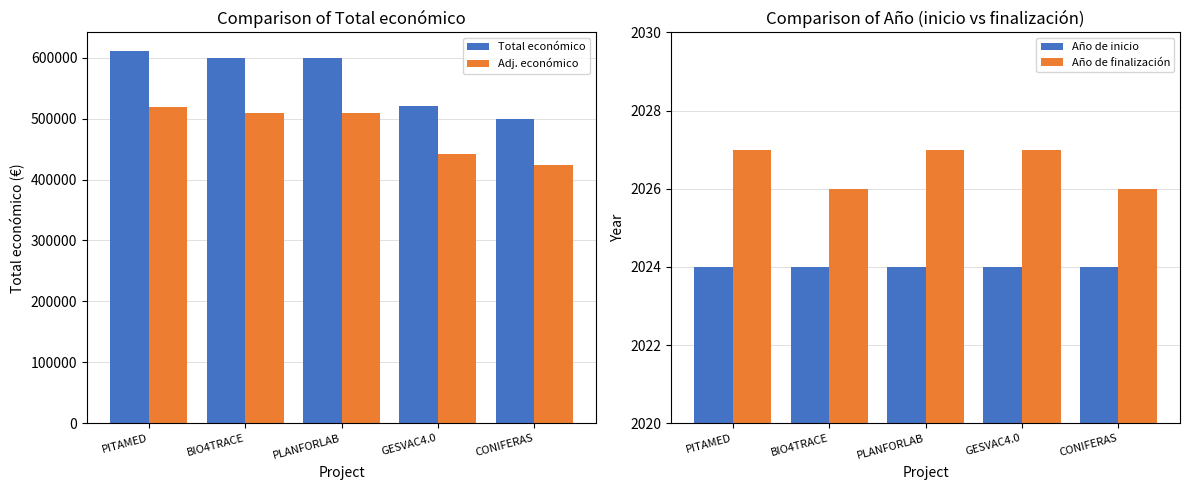

What is the label of the 2nd bar from the right?

GESVAC4.0